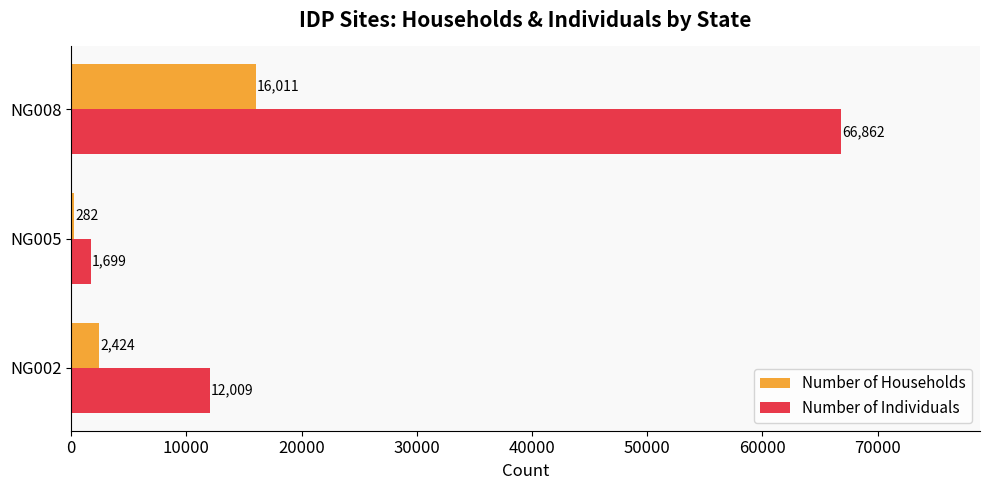

Rank the series by their maximum value, from lowest to highest.

Number of Households, Number of Individuals